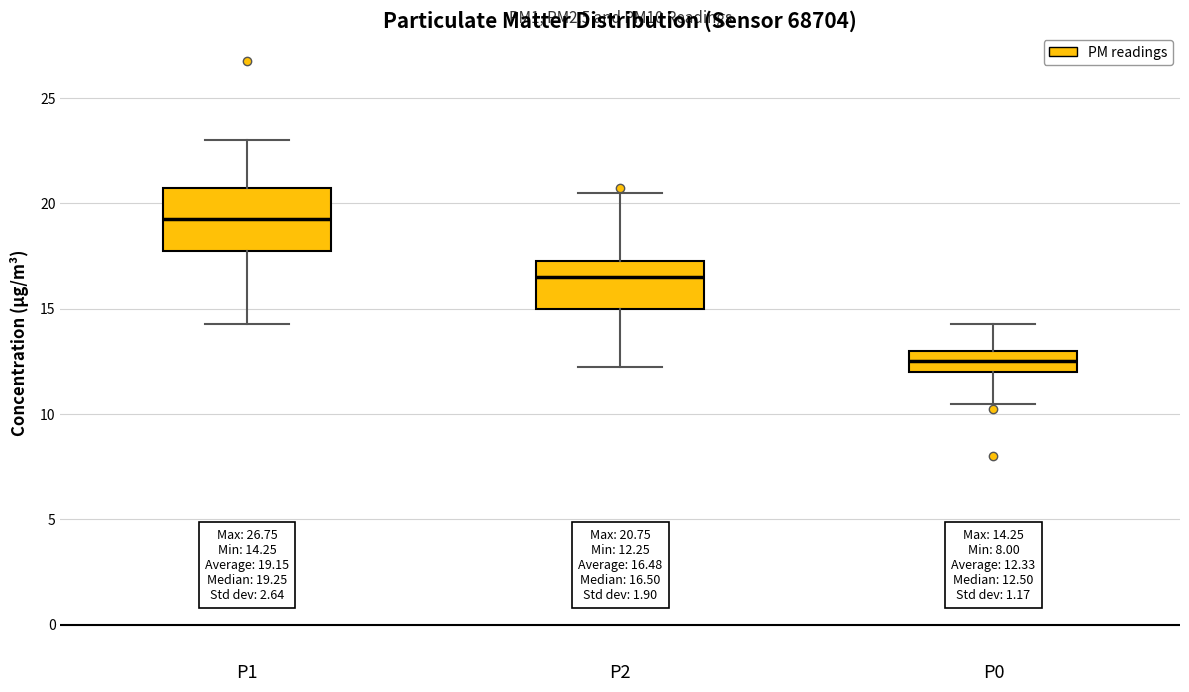

Which box's median line is the lowest?

P0